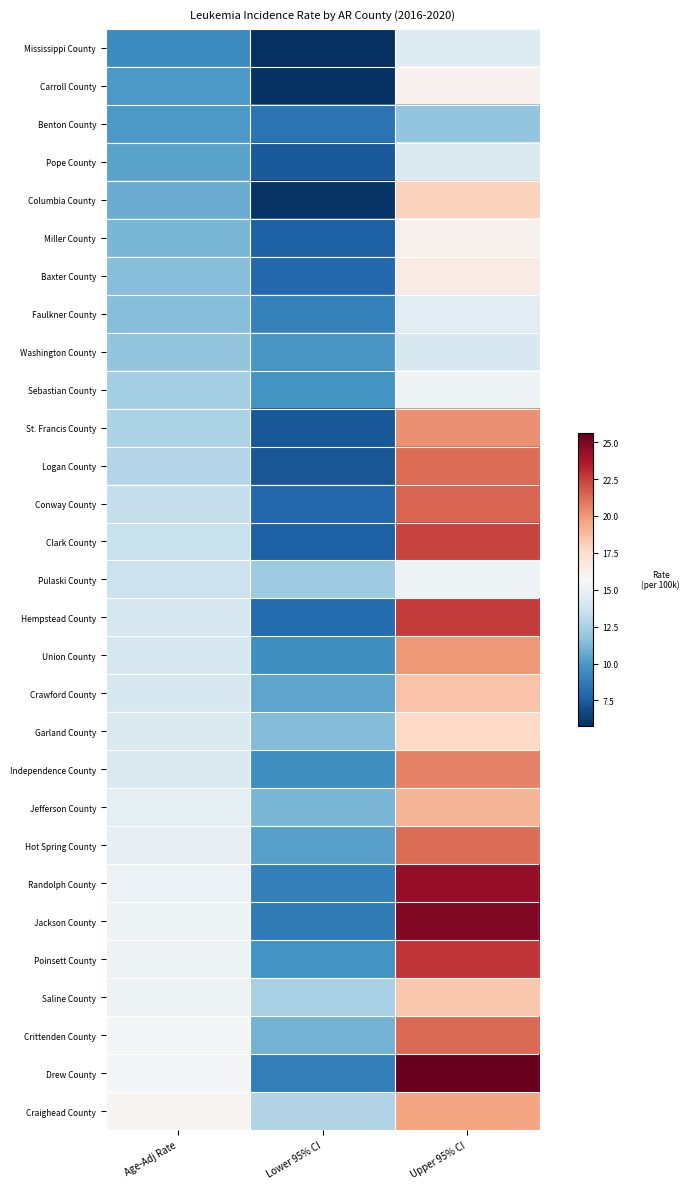

Rank the series at Upper 95% CI from lowest to highest value.

Benton County, Washington County, Pope County, Mississippi County, Faulkner County, Sebastian County, Pulaski County, Carroll County, Miller County, Baxter County, Garland County, Columbia County, Saline County, Crawford County, Jefferson County, Craighead County, Union County, St. Francis County, Independence County, Logan County, Hot Spring County, Crittenden County, Conway County, Clark County, Hempstead County, Poinsett County, Randolph County, Jackson County, Drew County